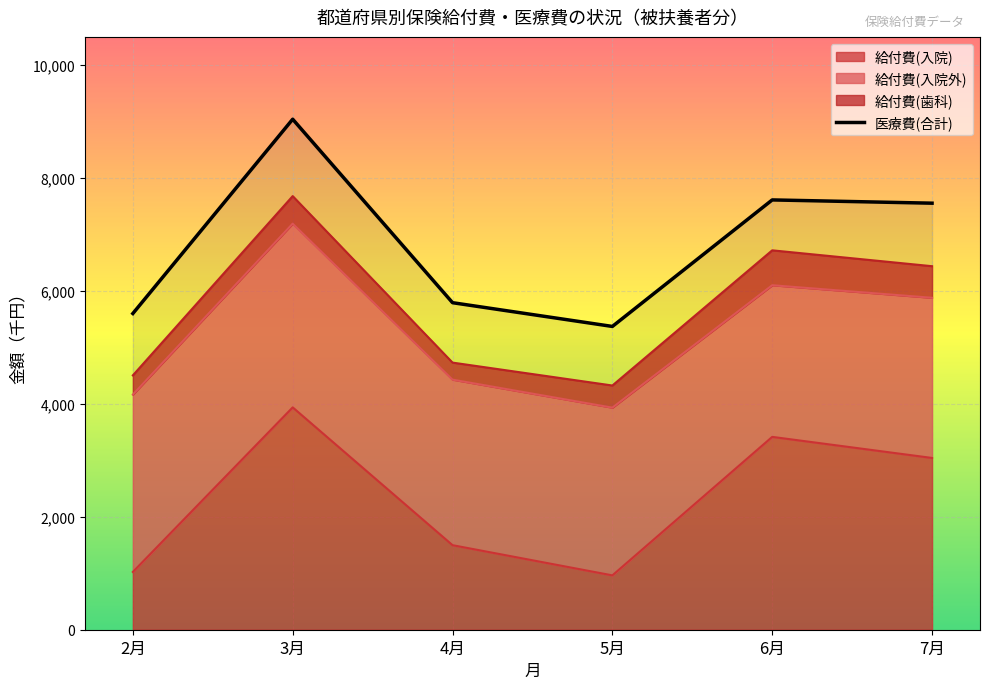

What is the change in value from 5月 to 6月?

+2240.8